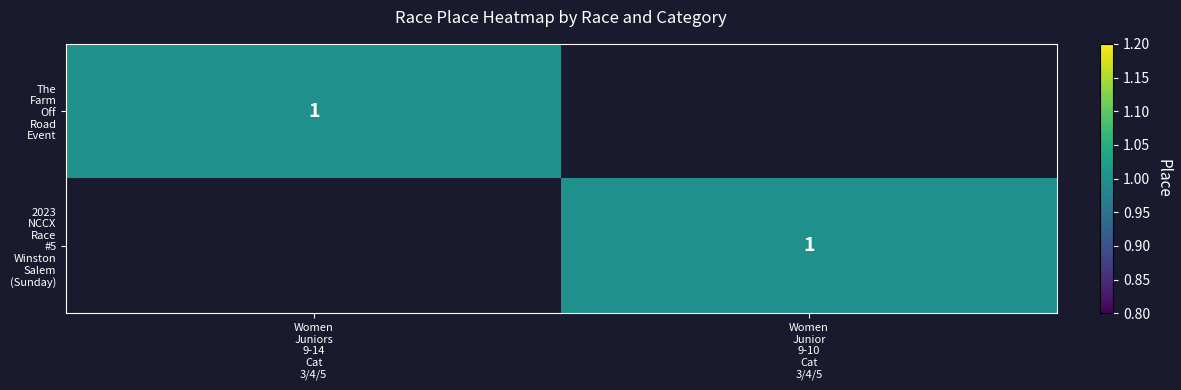

At which category is the sum across all series the highest?

Women
Juniors
9-14
Cat
3/4/5